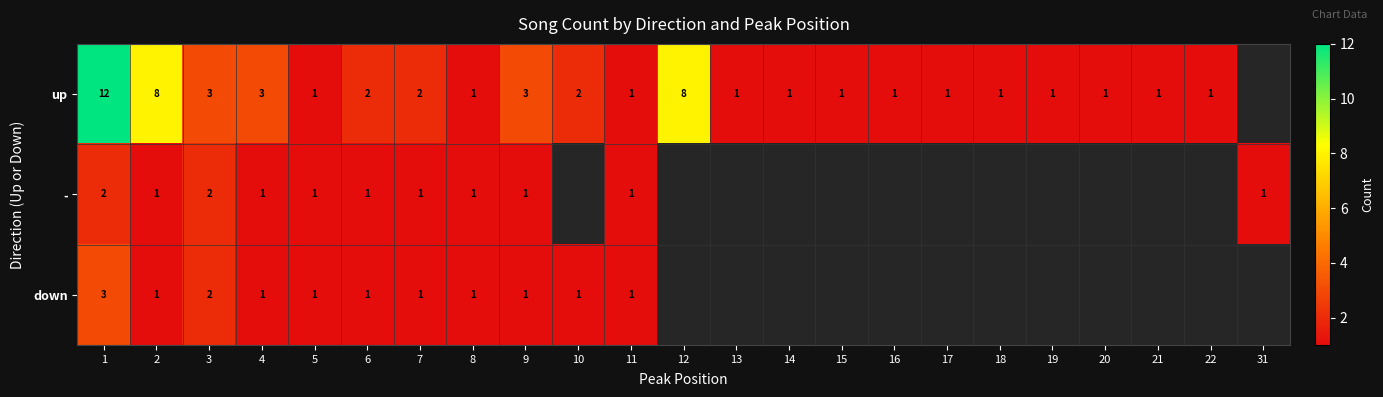

Is it true that - equals 1 at 2?

True